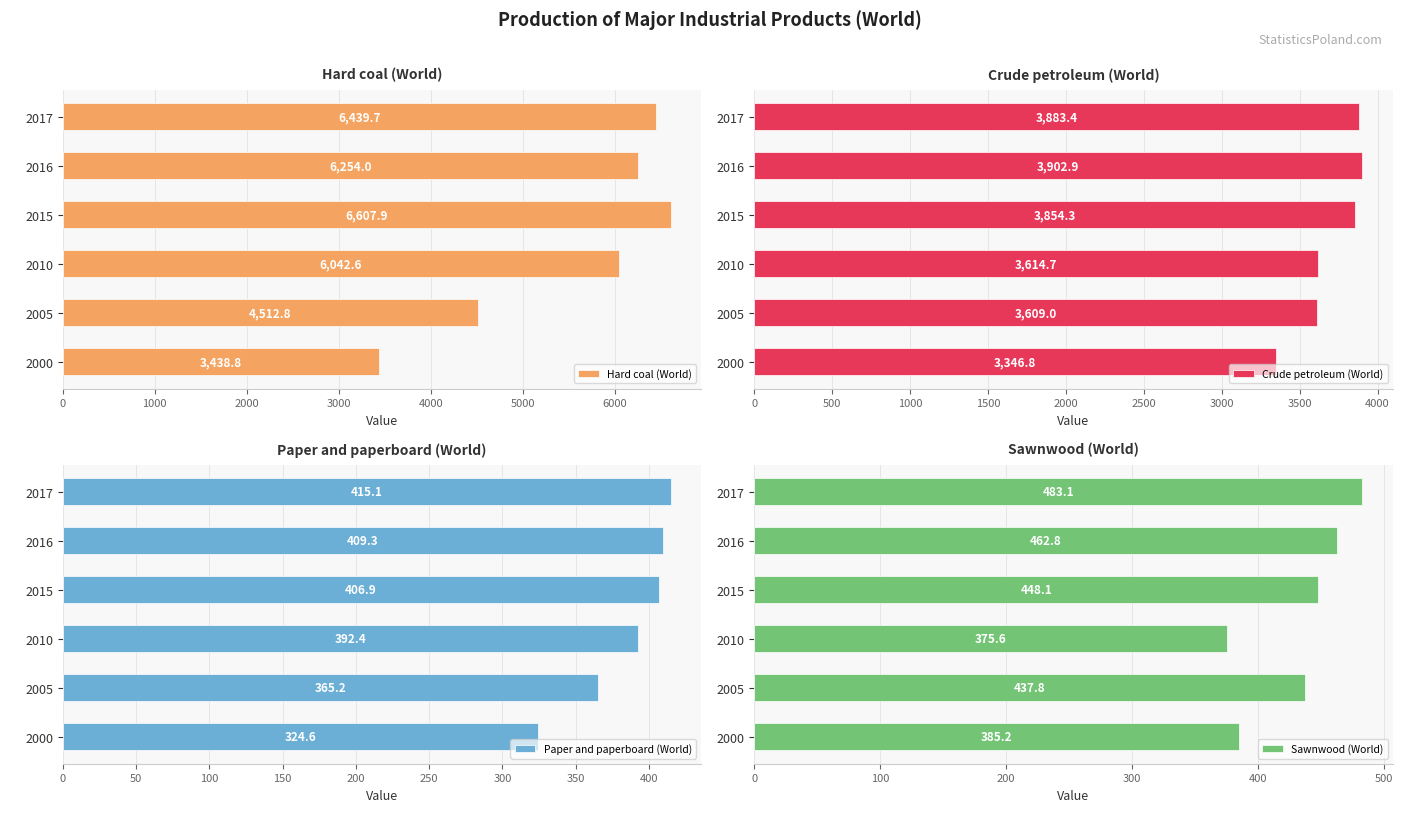

The value of Crude petroleum (World) at 2016 is 1589.1. True or false?

False